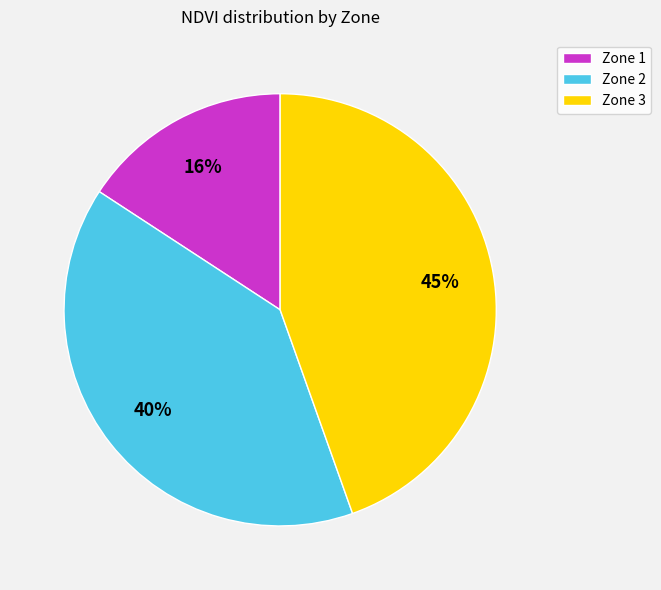

How many segments does this pie chart have?

3